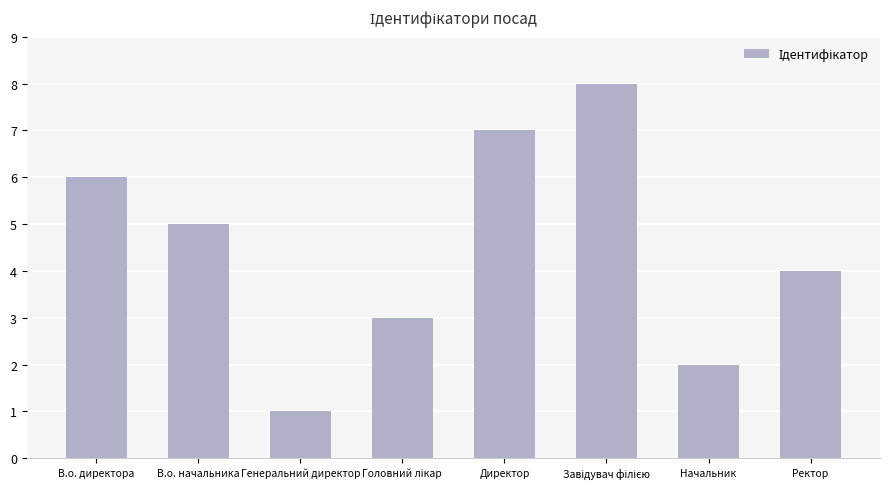

At which label does the data first exceed 5?

В.о. директора